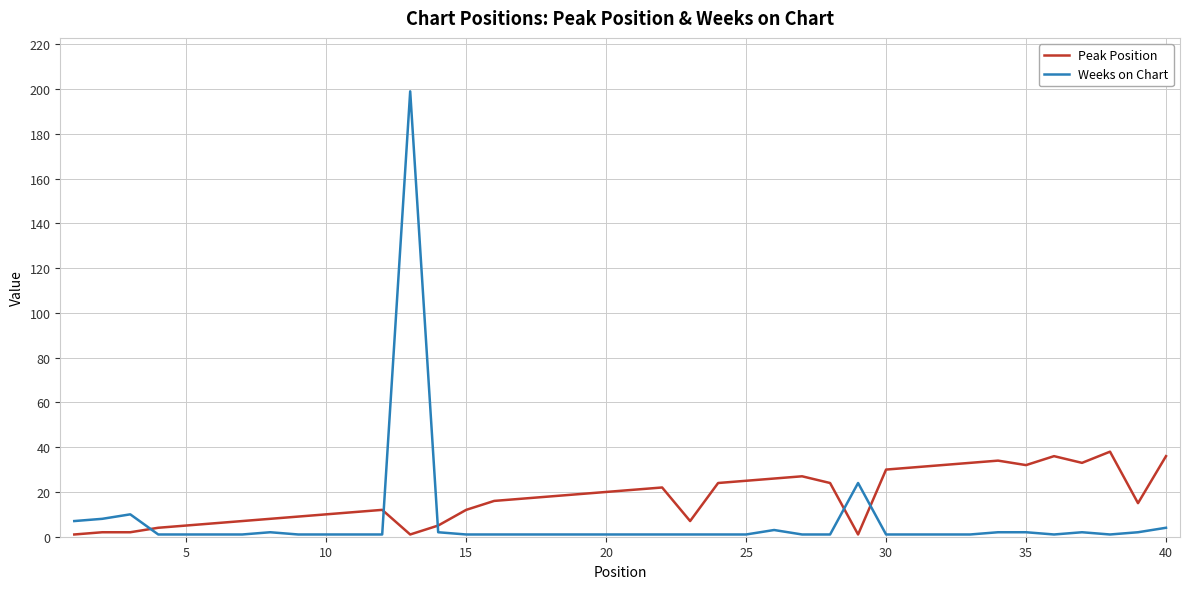

How many lines are shown in the chart?

2